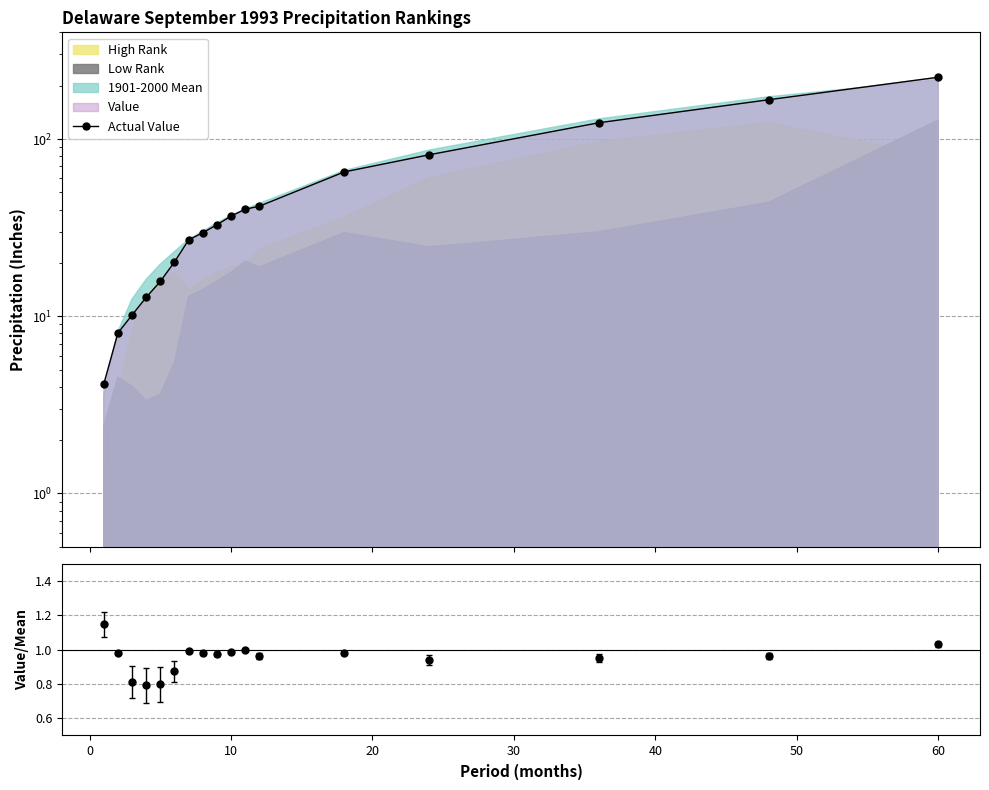

Reading left to right, extract all data points from this chart.

4.1	8.0	10.2	12.8	15.7	20.2	26.9	29.6	32.8	36.7	40.2	41.8	65.2	81.5	123.5	166.6	223.2